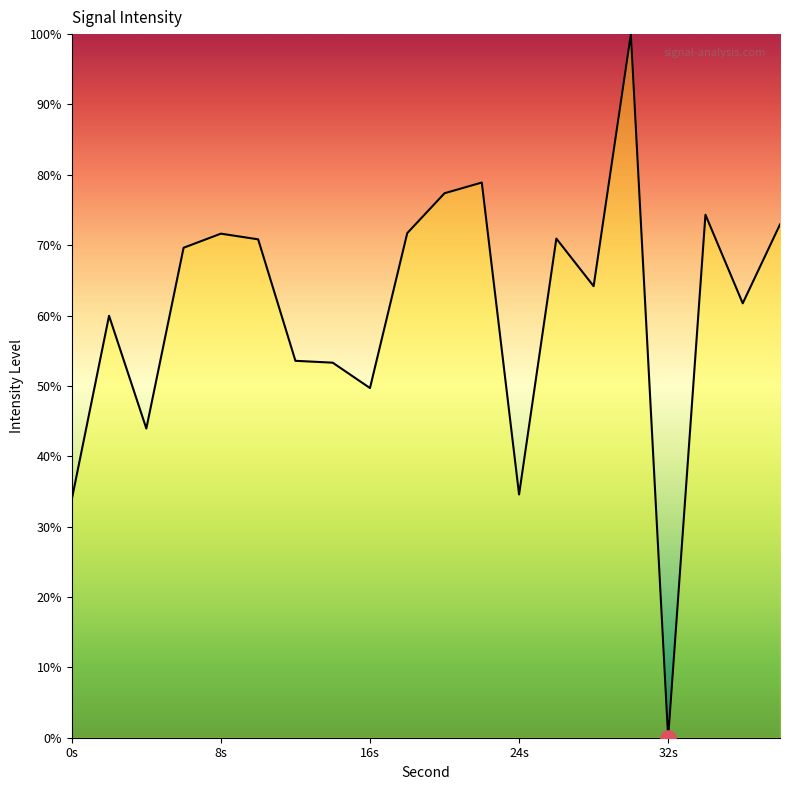

What is the greatest value displayed?

100.0